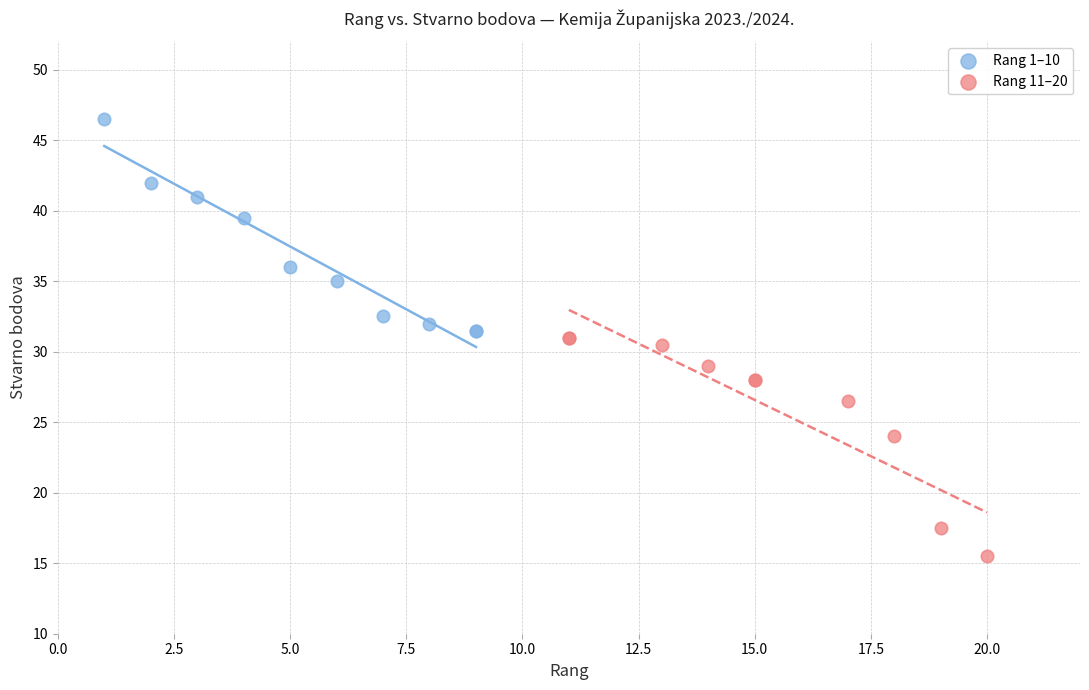

Which series contains the highest Y value?

Rang 1–10